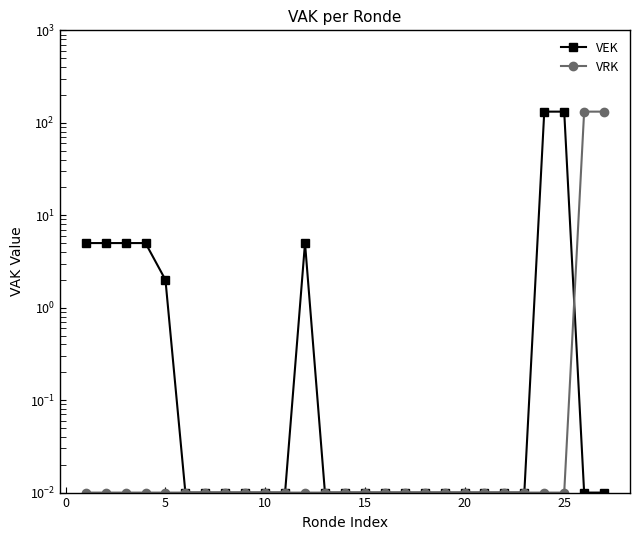

What is the average value of the VRK series?

9.8